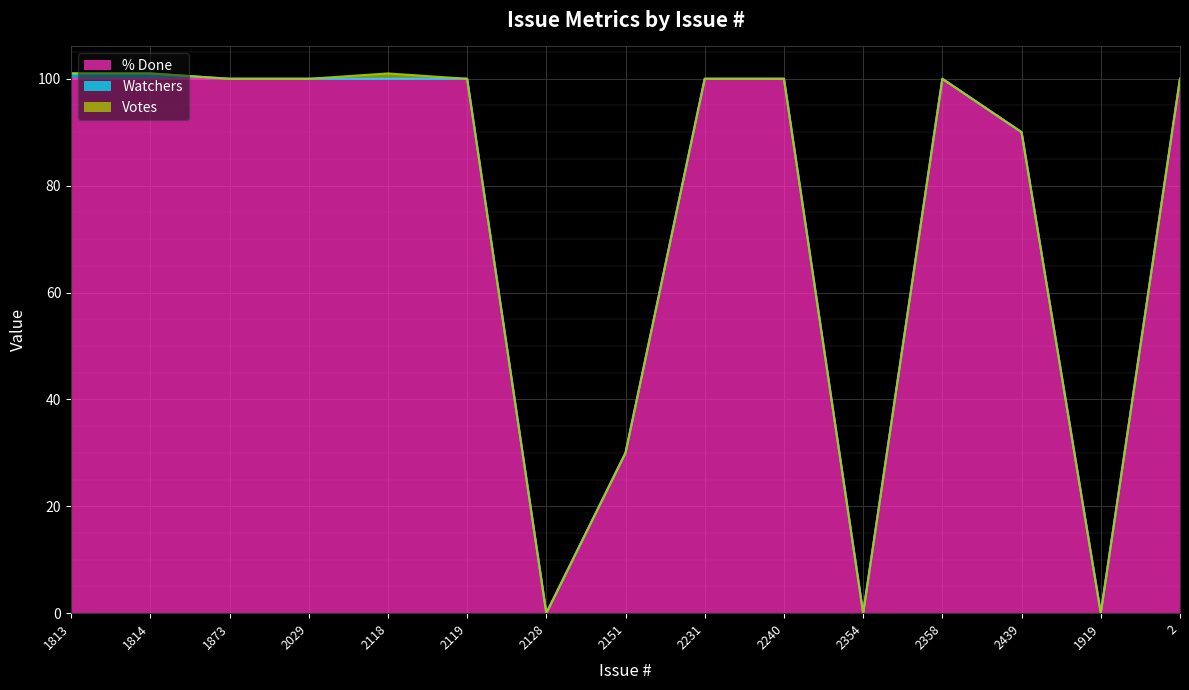

What is the value of the % Done point at the 9th from the left?

100